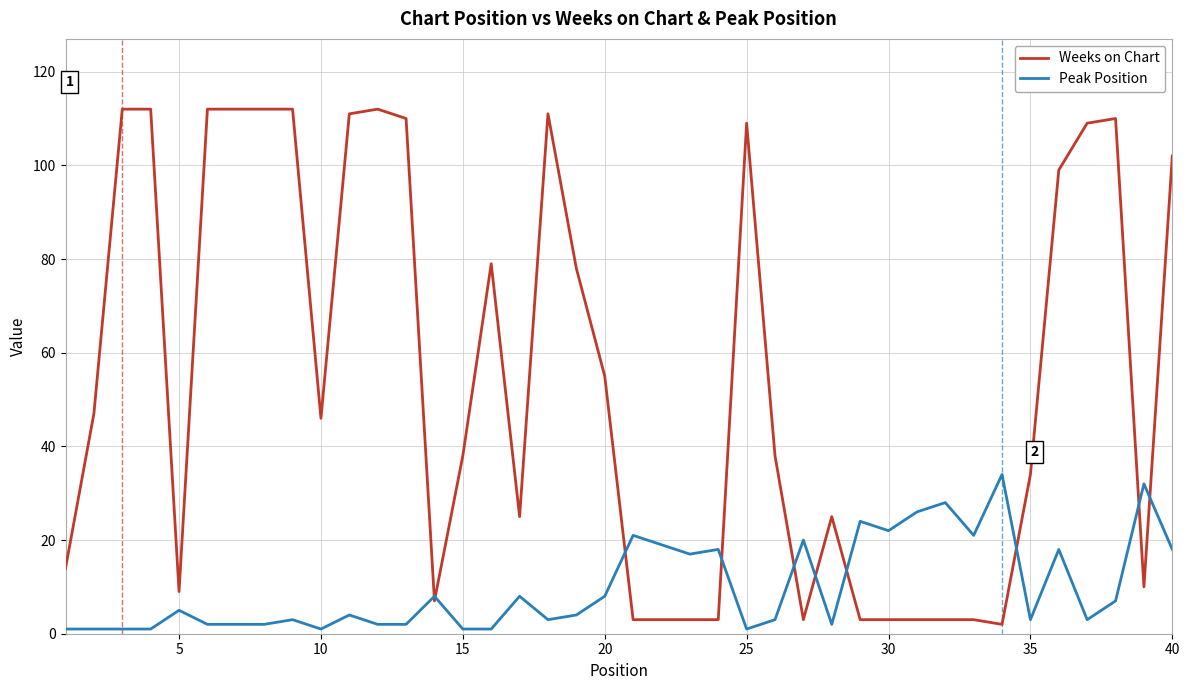

Which series has the largest total across all categories?

Weeks on Chart